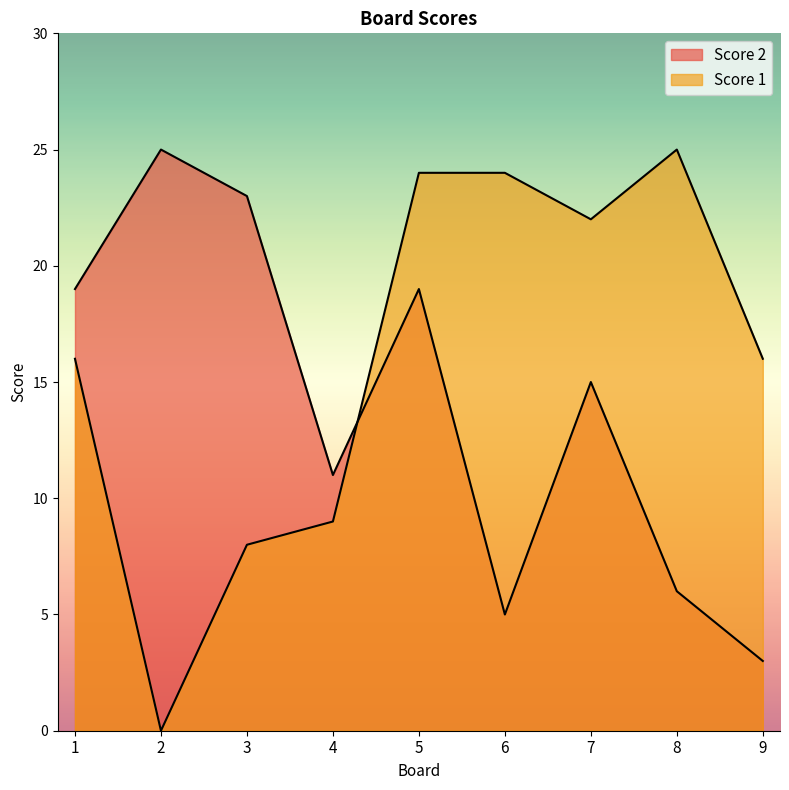

How many data points in Score 2 are above 15?

4